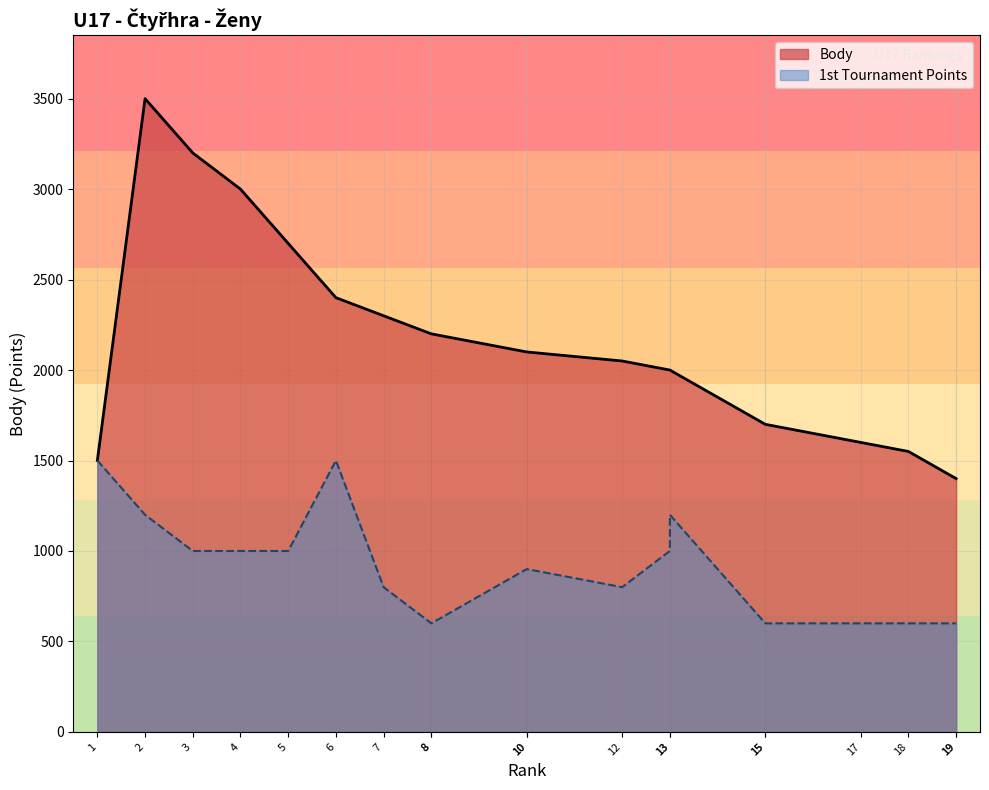

The chart shows a value of 2209 at 1. True or false?

False